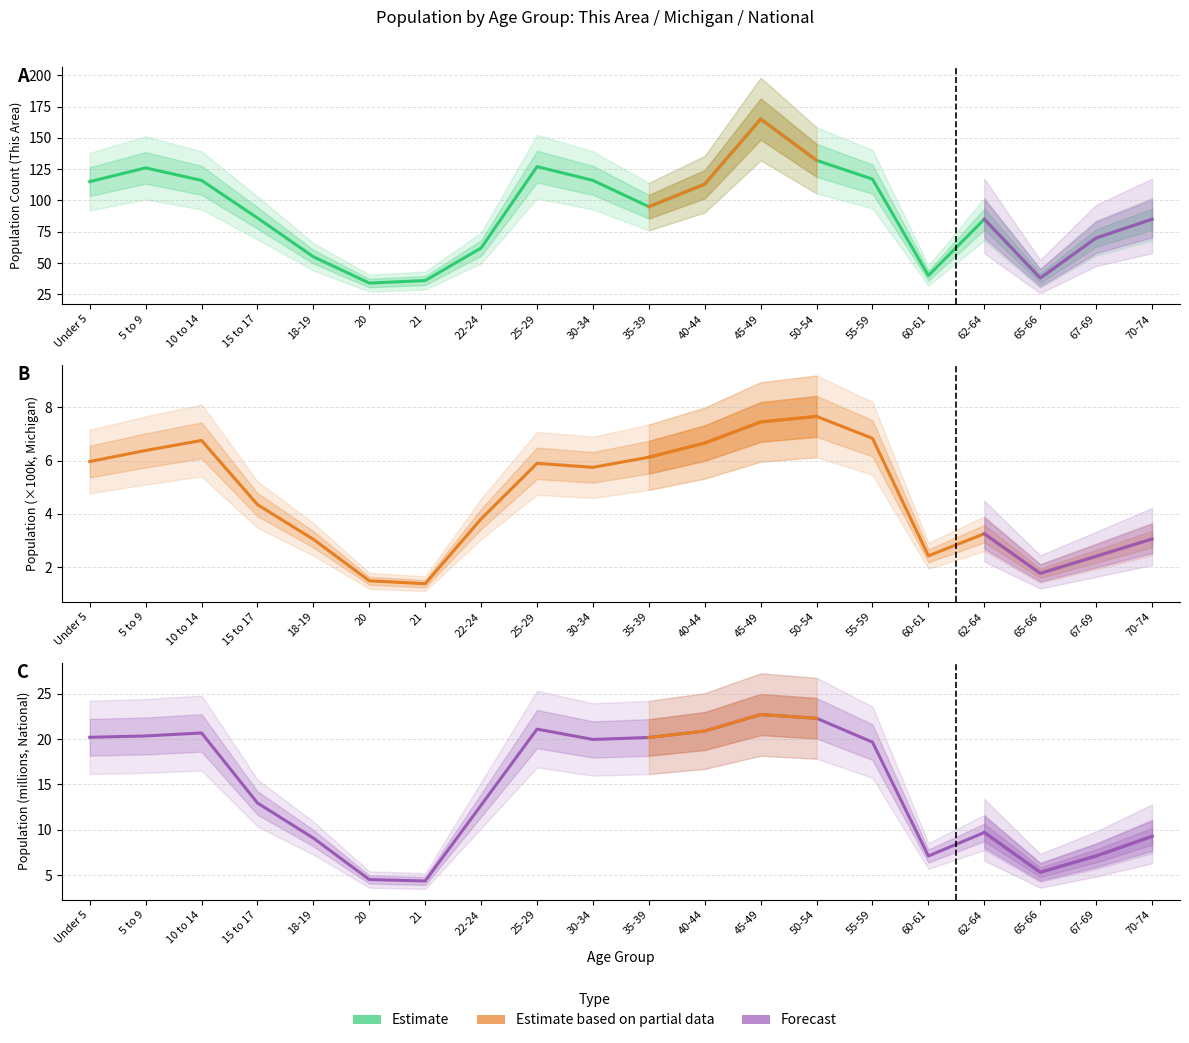

What is the difference between the second highest and minimum values in the This Area series?

98.0